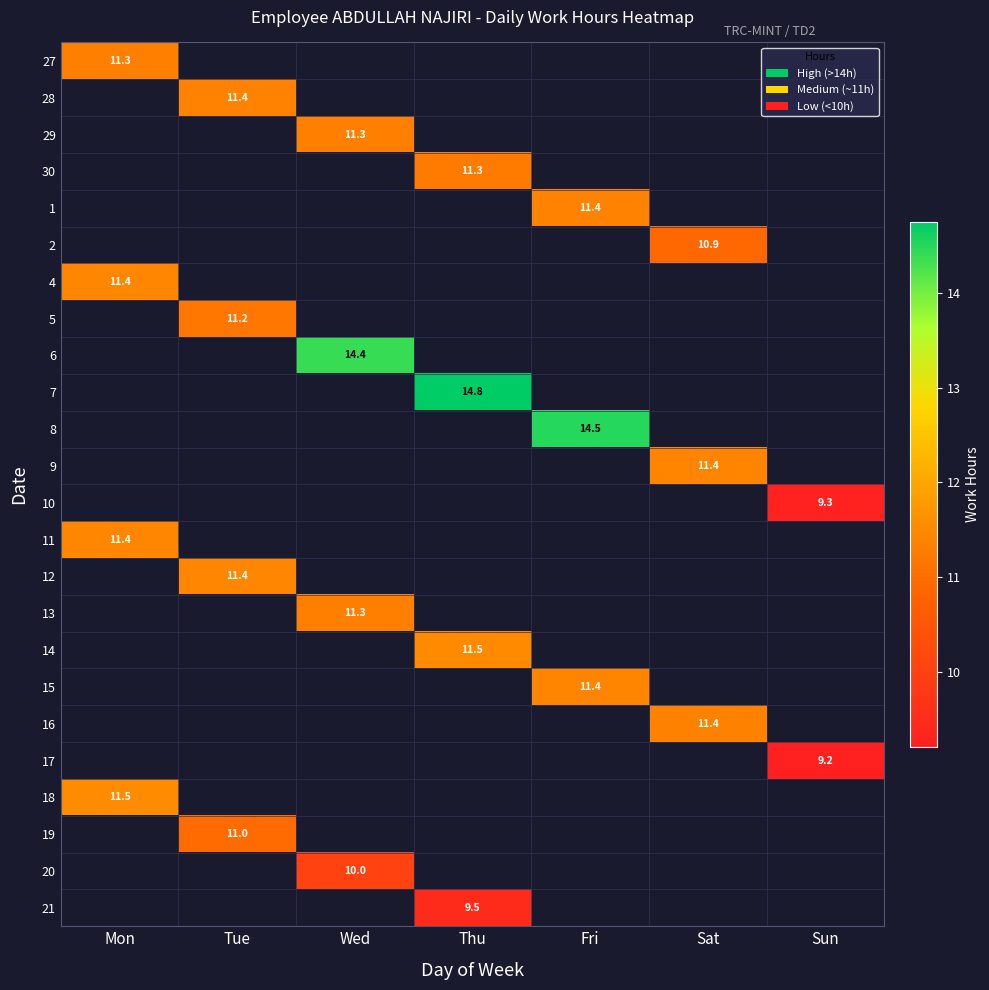

What is the smallest value displayed?

9.2